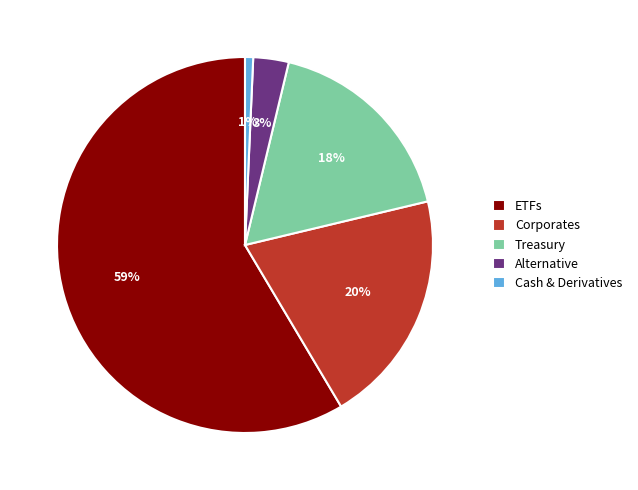

To the nearest percent, what portion does Treasury represent?

18%